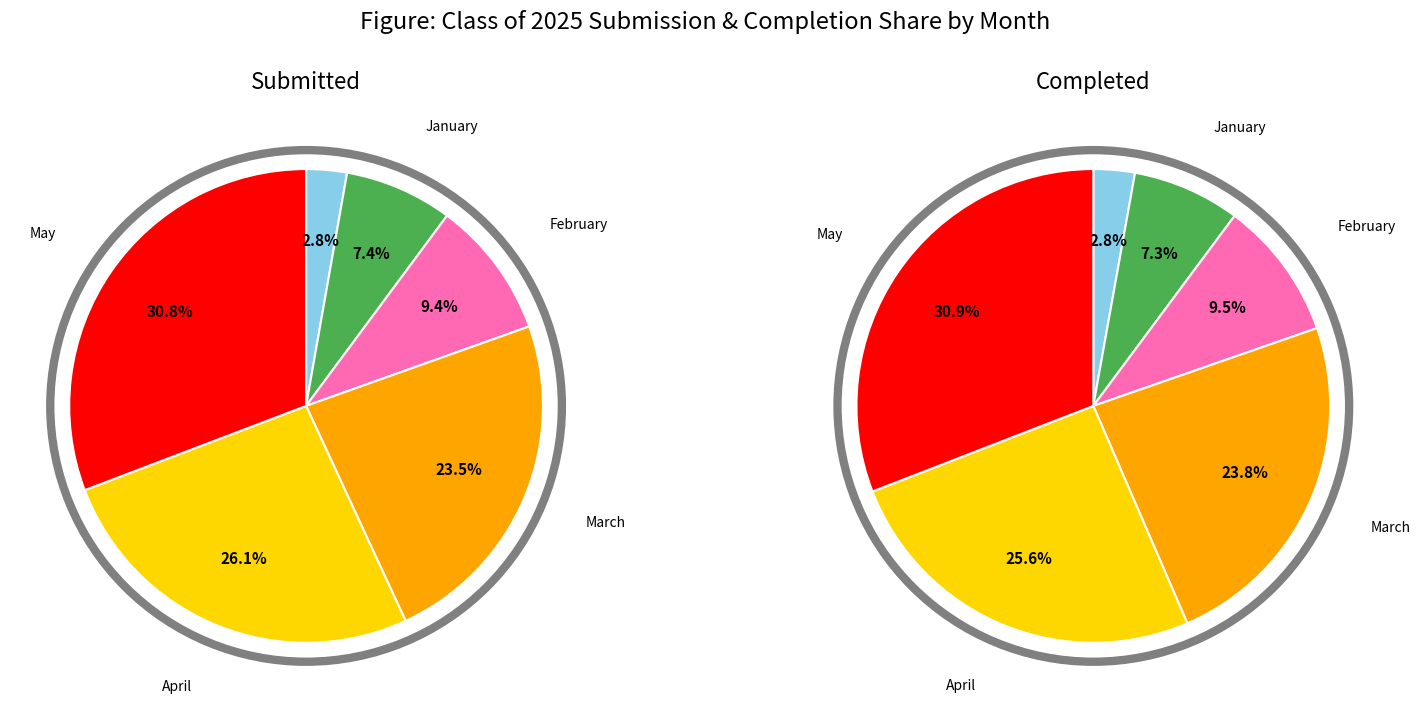

Does 16 account for over 50% of the chart?

No